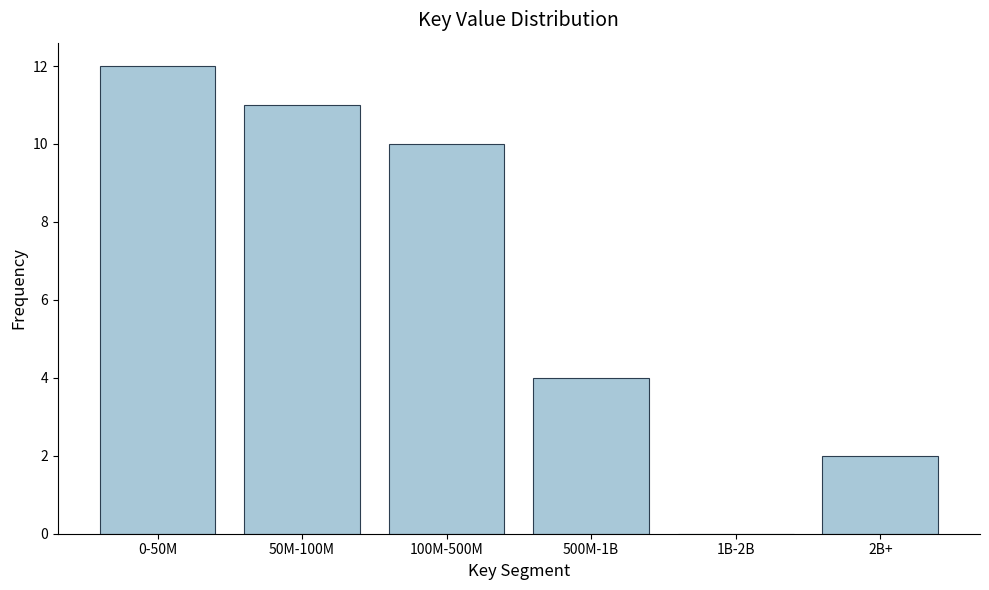

Reading left to right, what are all the values shown in this chart?

0-50M=12	50M-100M=11	100M-500M=10	500M-1B=4	1B-2B=0	2B+=2